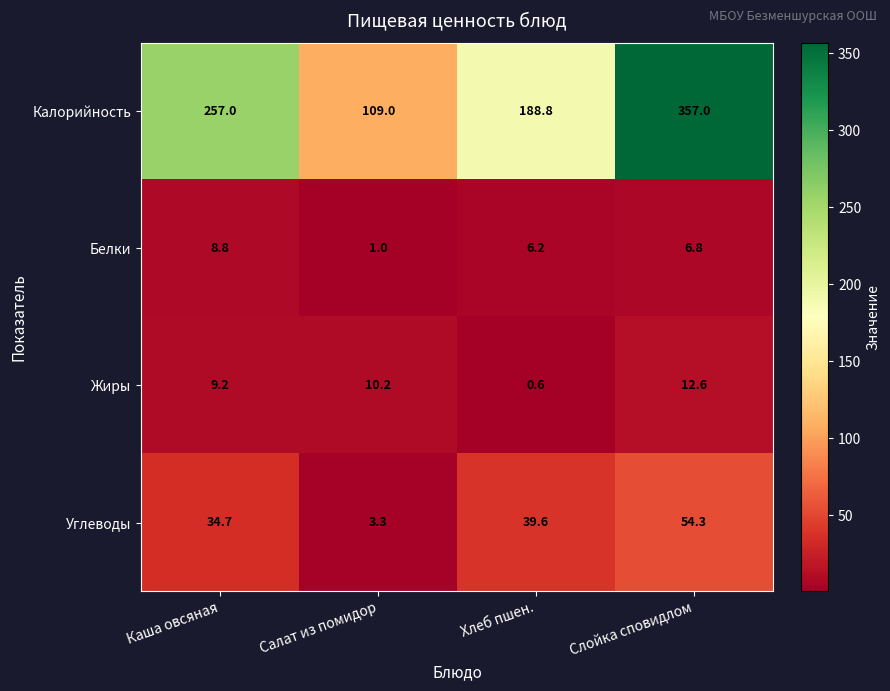

The Белки series shows 4.1 at Каша овсяная. True or false?

False